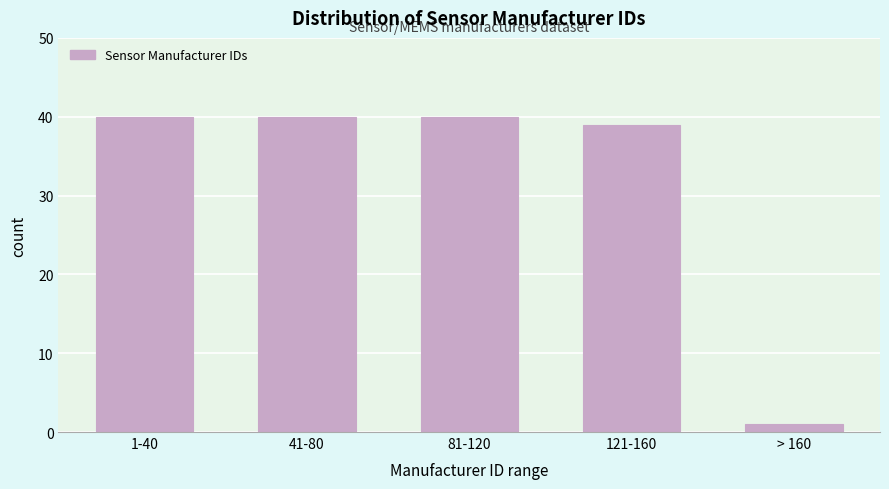

Reading left to right, extract all data points from this chart.

1-40=40	41-80=40	81-120=40	121-160=39	> 160=1